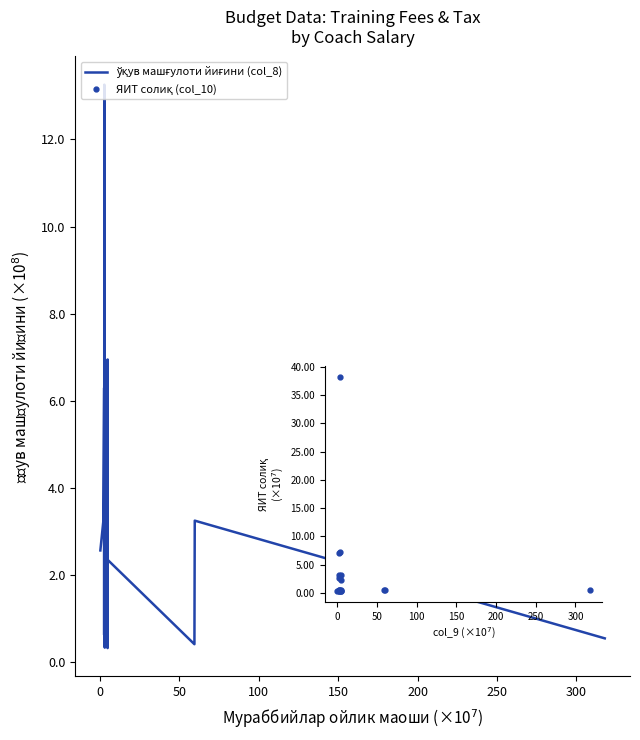

What is the label of the 18th point from the right?

50